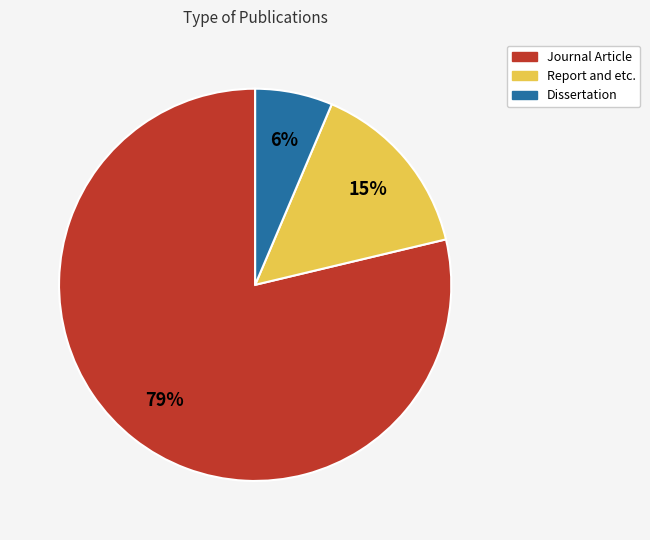

What is the largest slice in the pie chart?

Journal Article